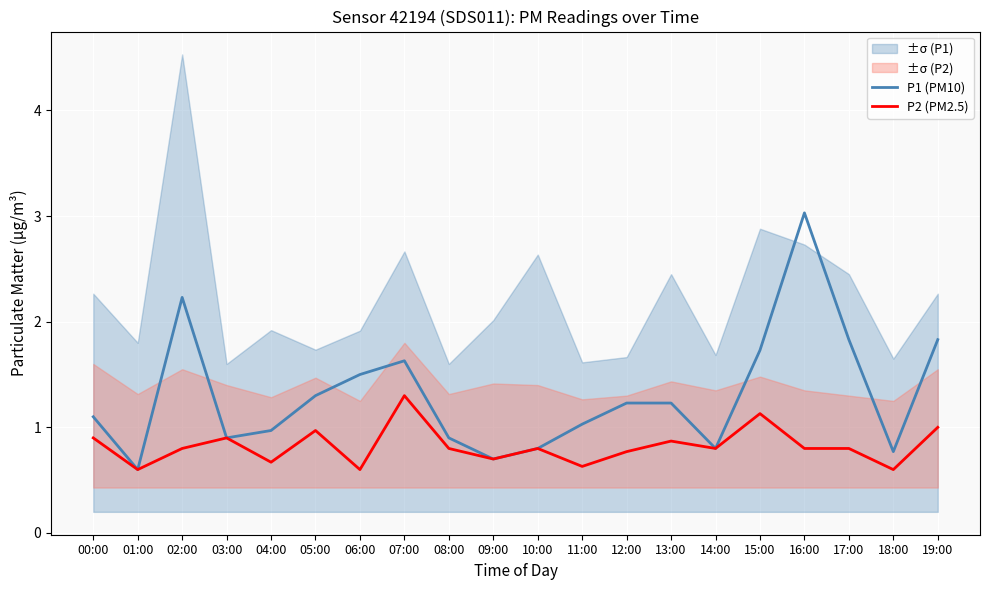

At which label does P1 (PM10) first exceed 1?

00:00